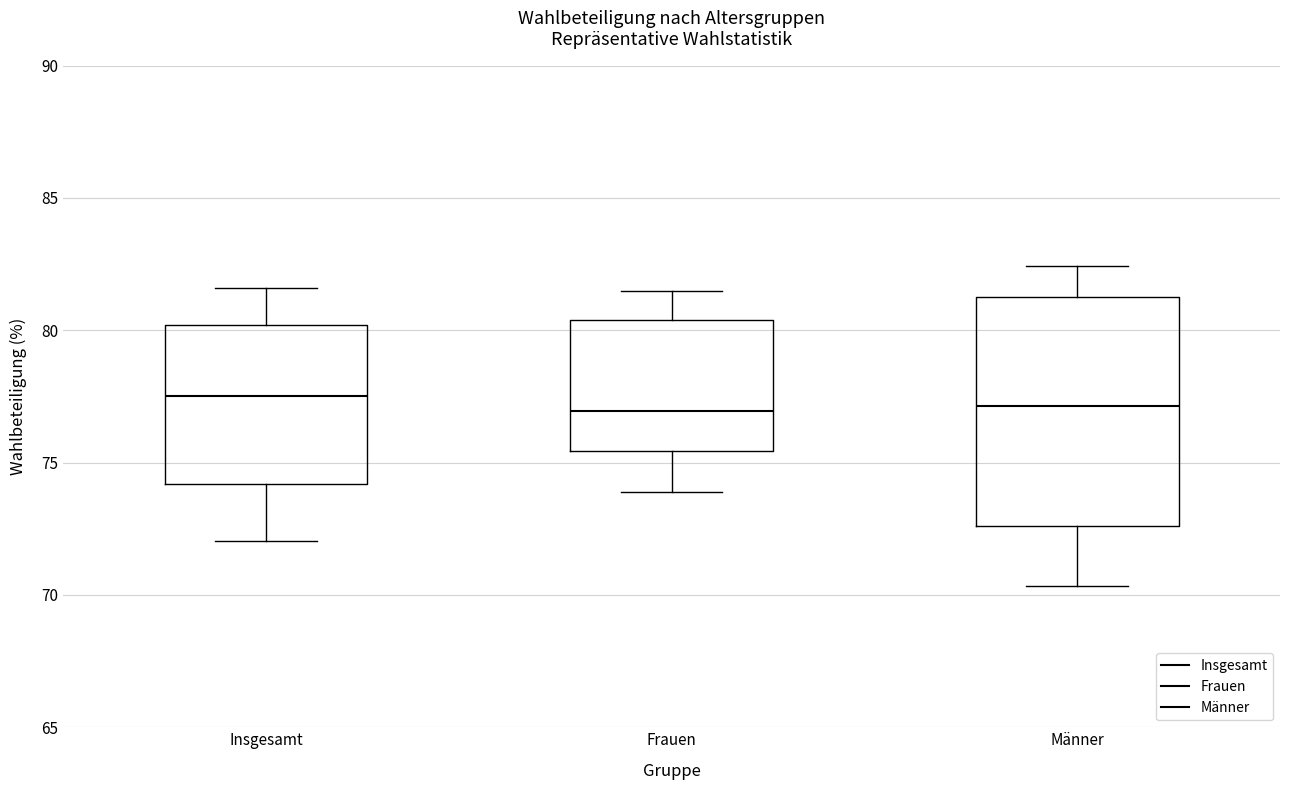

Reading left to right, transcribe this box plot: for each box, give where its median line is, the range the box spans, and where its two whiskers end, as read against the y-axis. The values are not printed on the chart, so give them approximately, as read against the axis.

Insgesamt: median 77.5, box 74.0 to 80.0, whiskers 72.0 to 81.5
Frauen: median 77.0, box 75.5 to 80.5, whiskers 74.0 to 81.5
Männer: median 77.0, box 72.5 to 81.5, whiskers 70.5 to 82.5